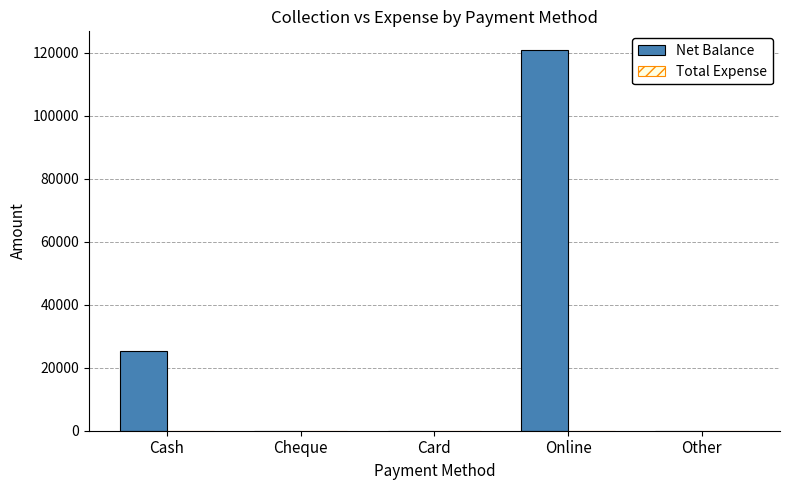

Which category has the highest value across all series?

Online